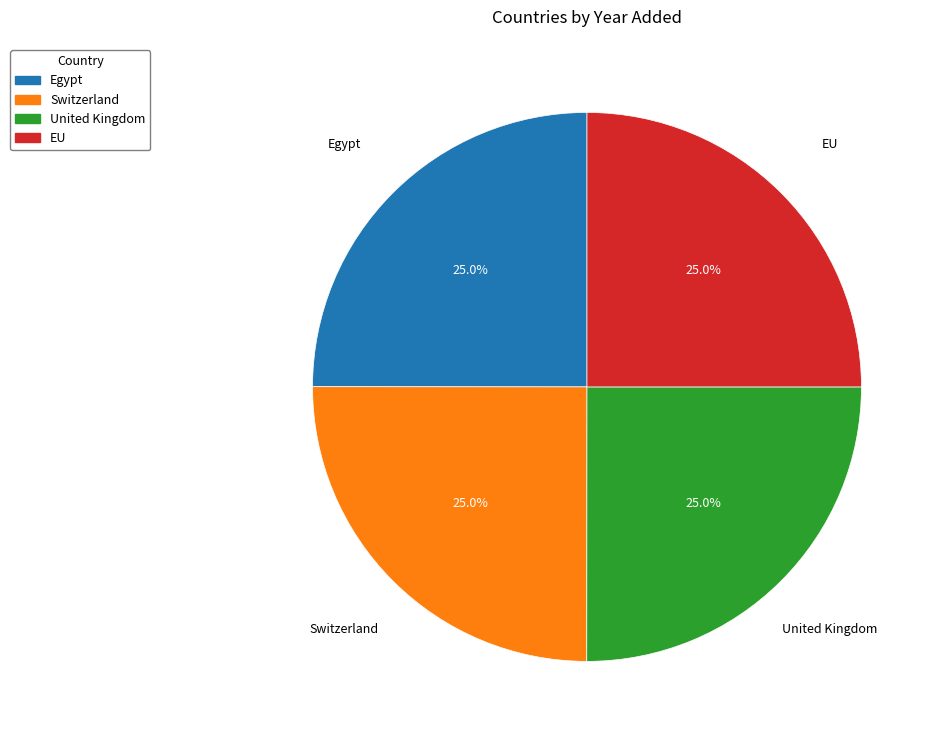

To the nearest percent, what portion does United Kingdom represent?

25%